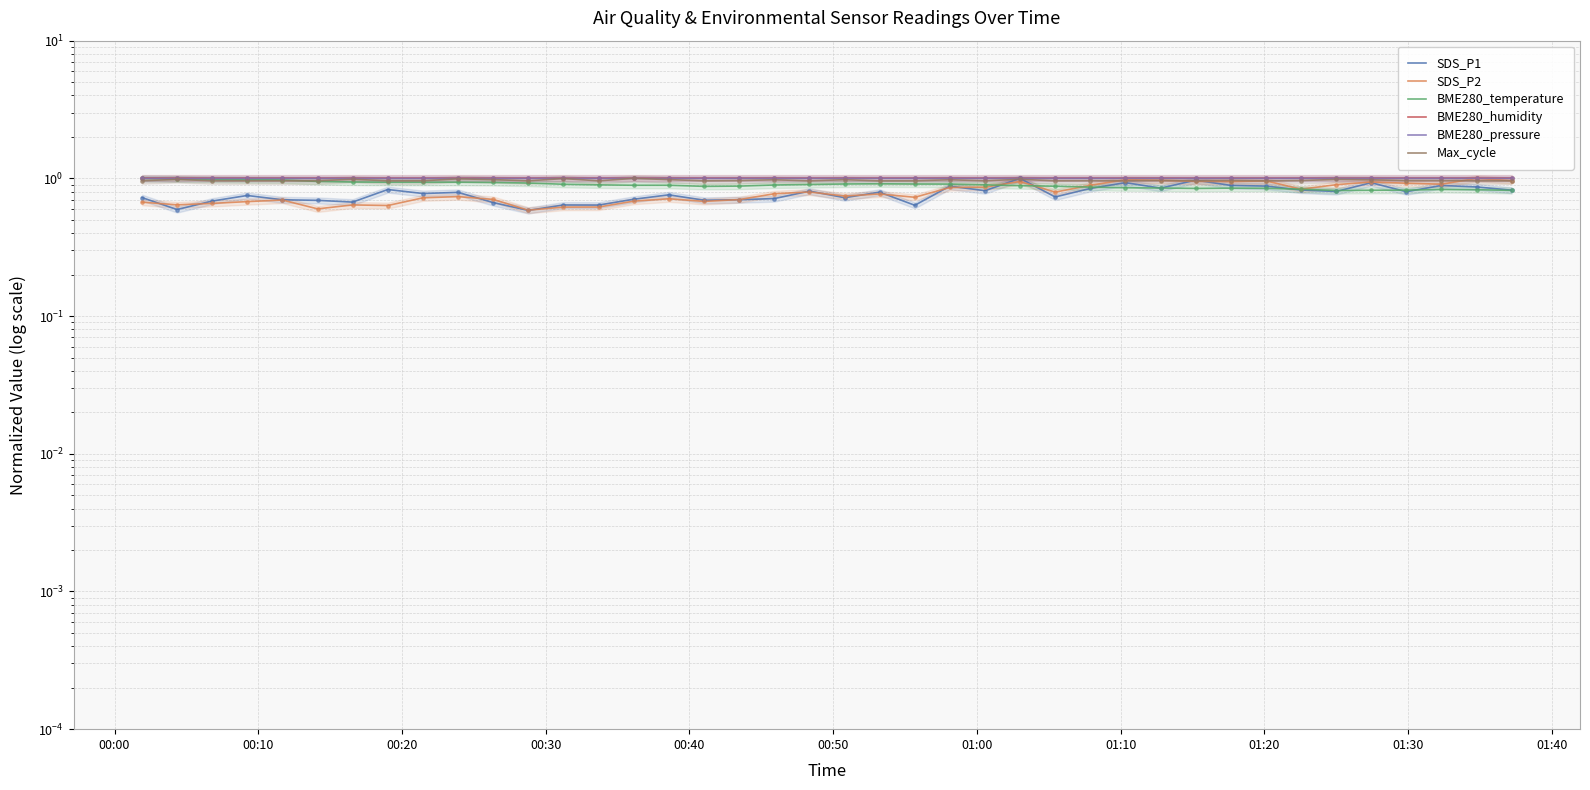

Which series has the largest total across all categories?

BME280_humidity